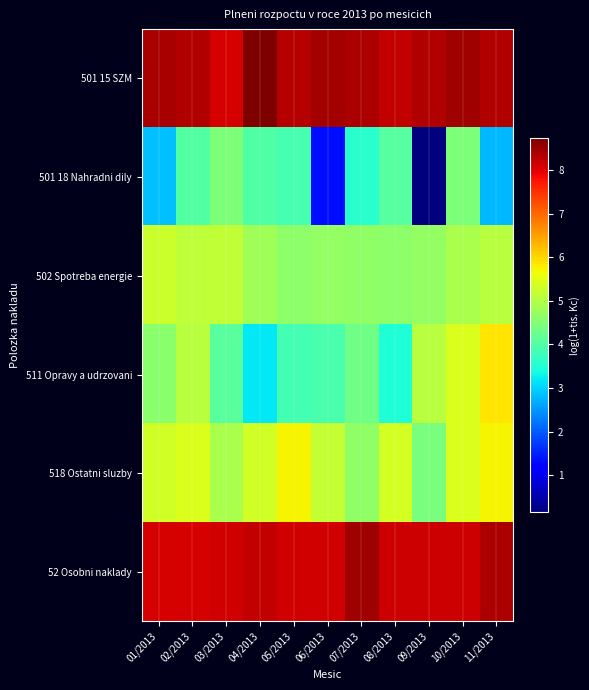

Between 11/2013 and 09/2013, which is larger?

09/2013